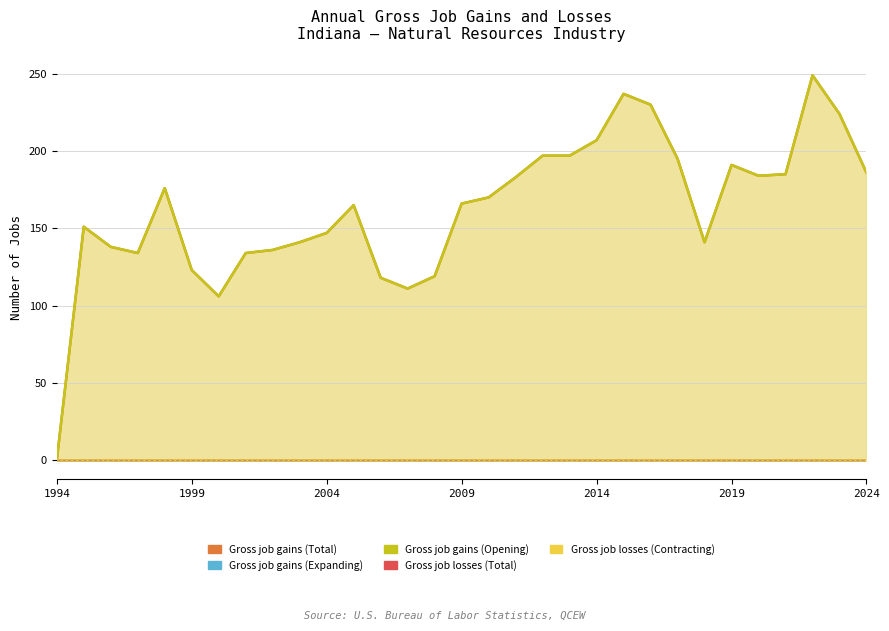

Is it true that Gross job gains (Total) equals 141 at 24?

True